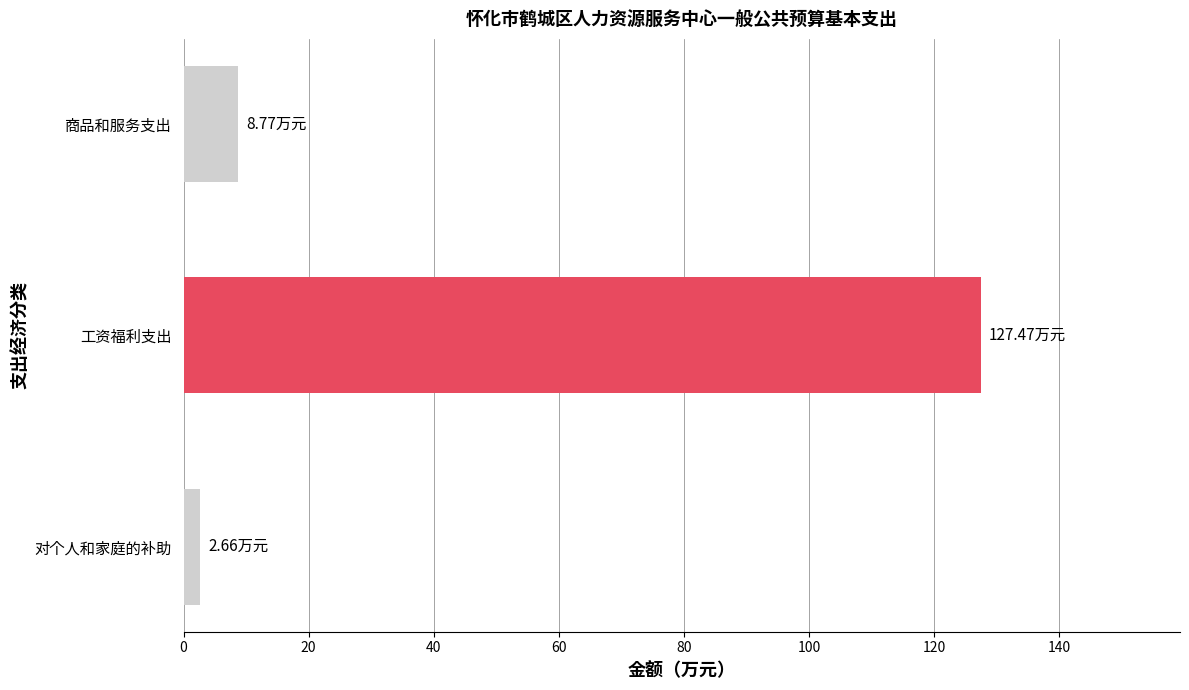

How many values exceed 8?

2